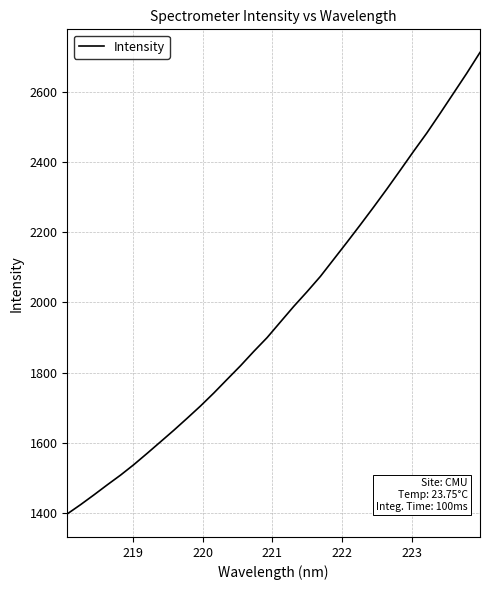

True or false: there are more than 2 points higher than both neighbors.

False